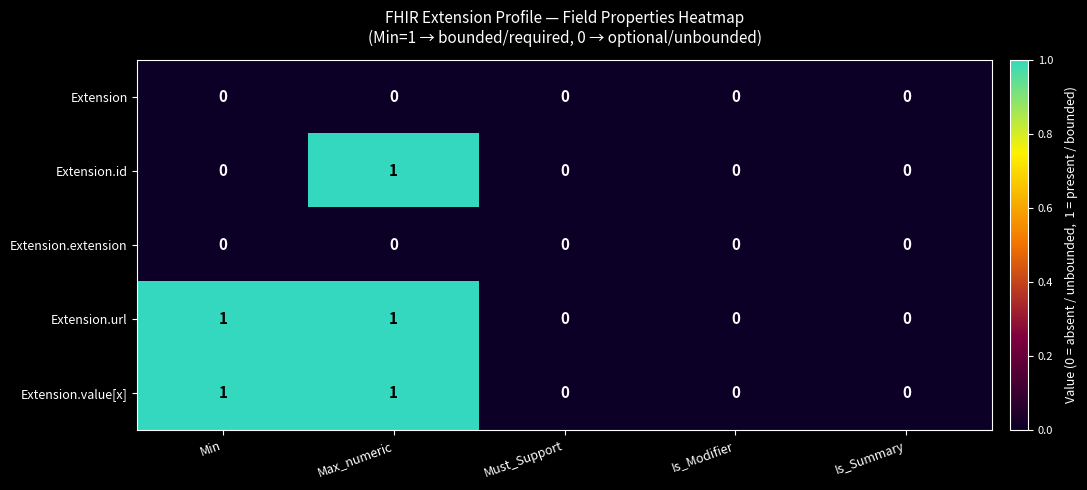

Is it true that Extension.url equals 0 at Must_Support?

True